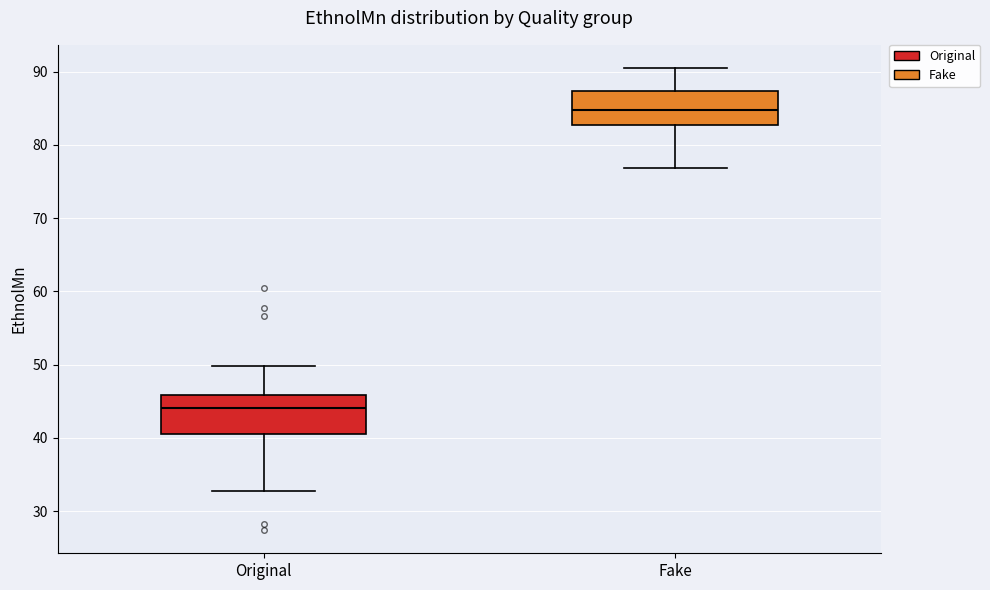

Where does the median line of the box for Original sit on the y-axis? The values are not printed on the chart, so give them approximately, as read against the axis.

44